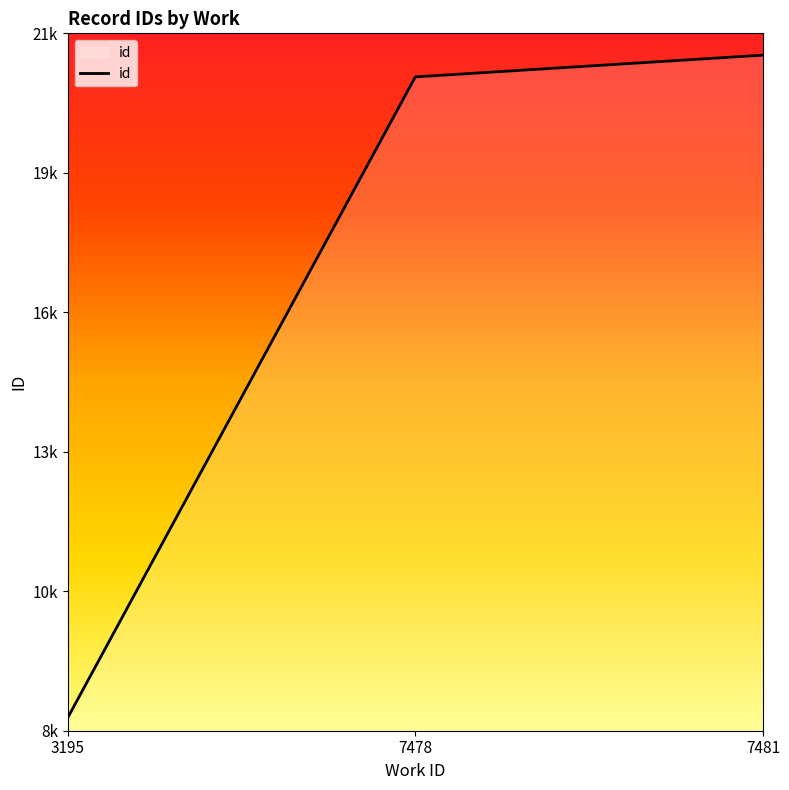

List the labels in order of value, smallest first.

3195, 7478, 7481